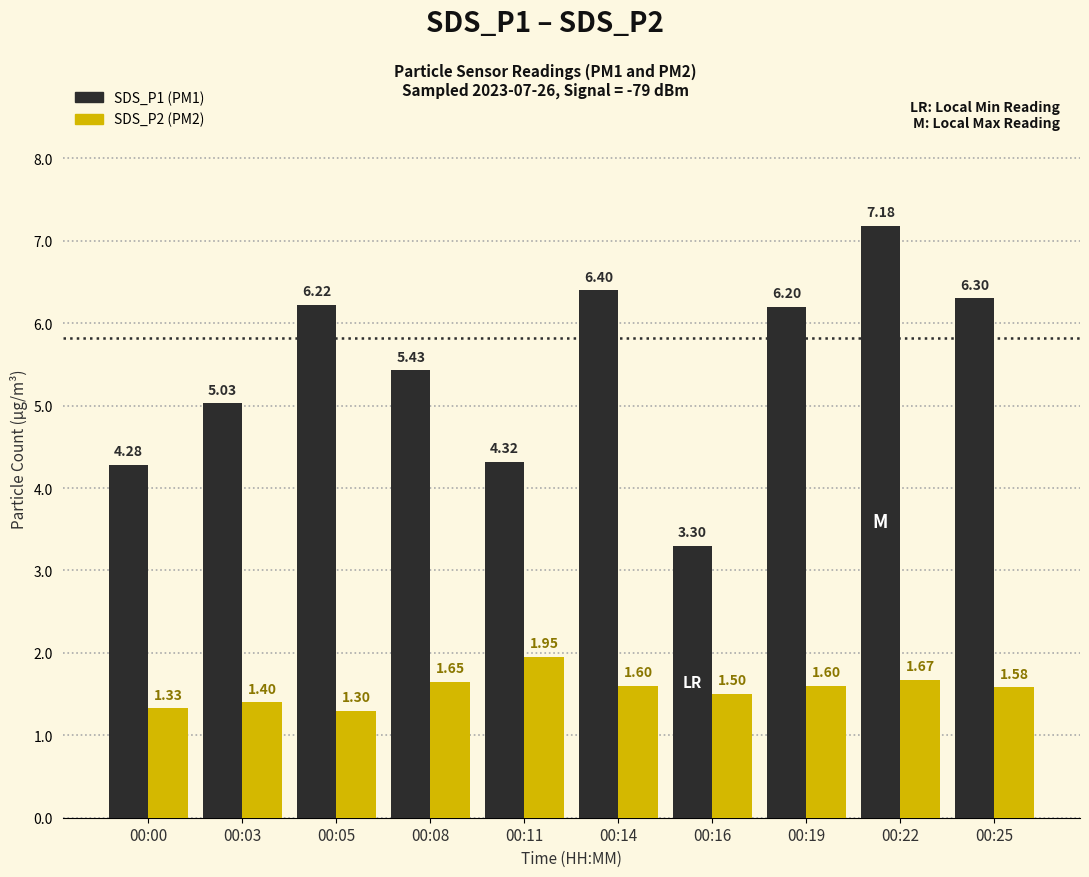

What is the difference between the highest and lowest values at 00:11?

2.4